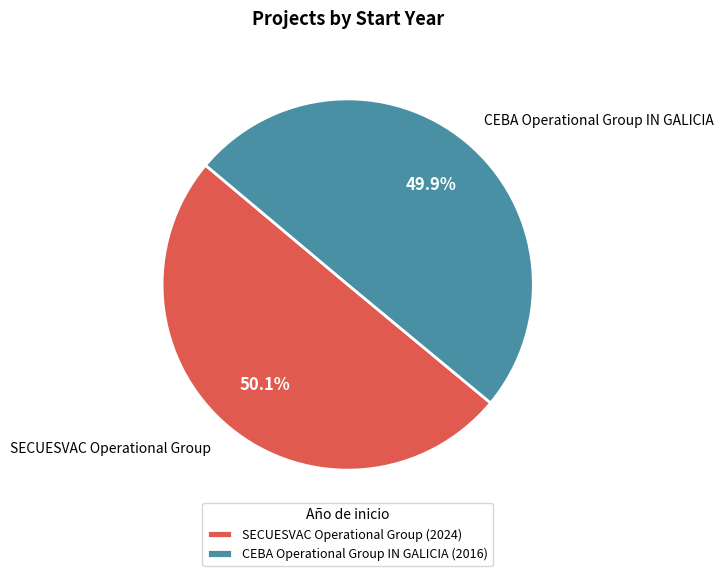

To the nearest percent, what portion does SECUESVAC Operational Group represent?

50%